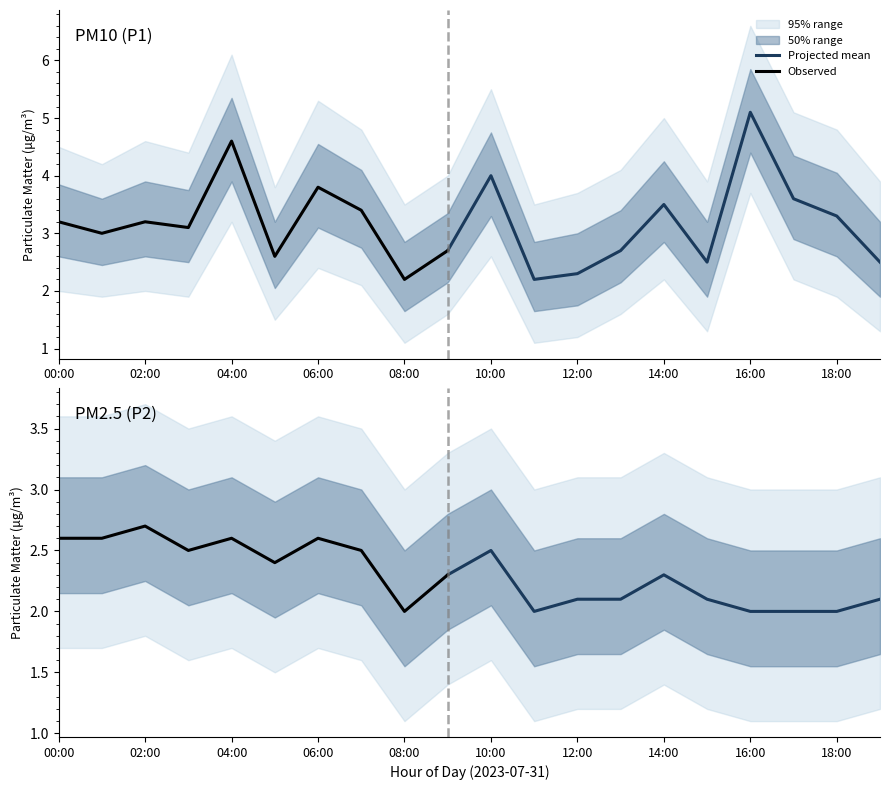

What is the lowest value of the P1_upper series?

3.5